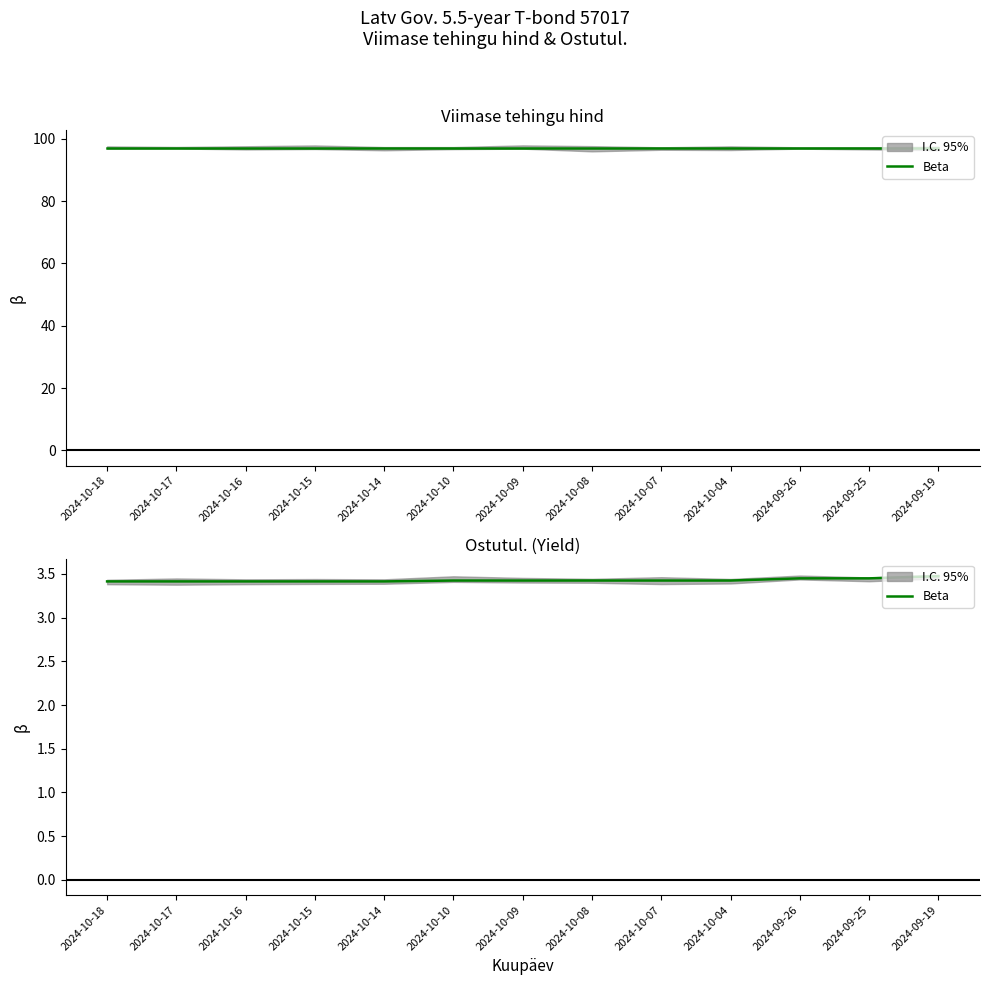

How many lines are shown in the chart?

1